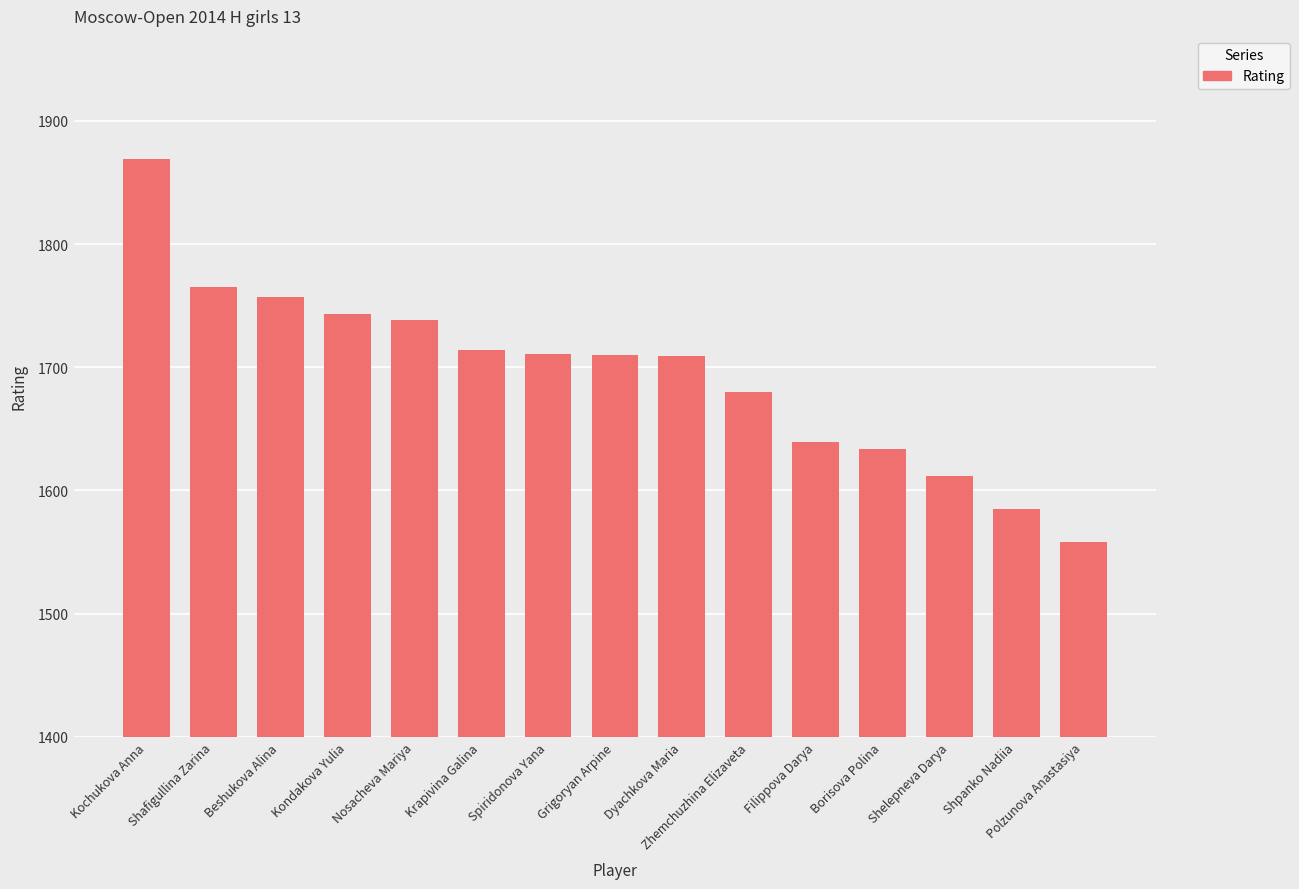

What is the label of the 6th bar from the right?

Zhemchuzhina Elizaveta